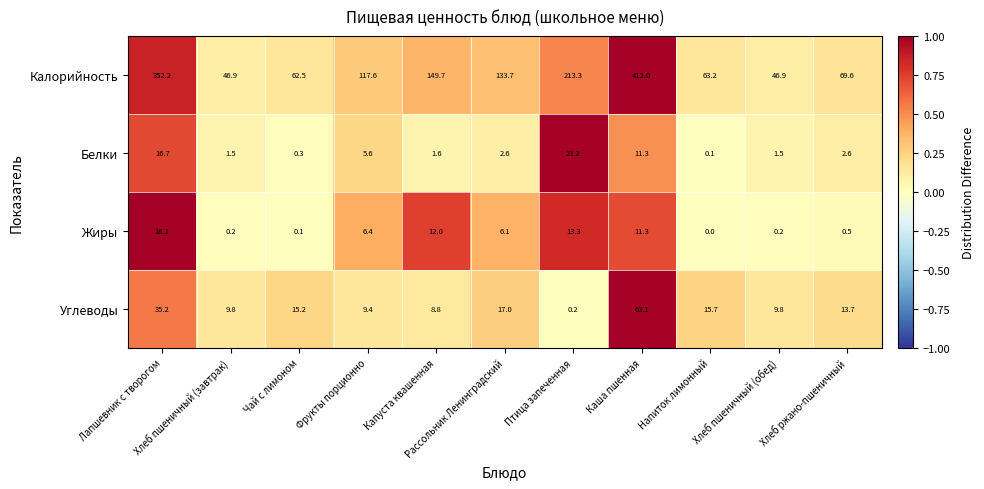

At how many categories does at least one series exceed 108?

6